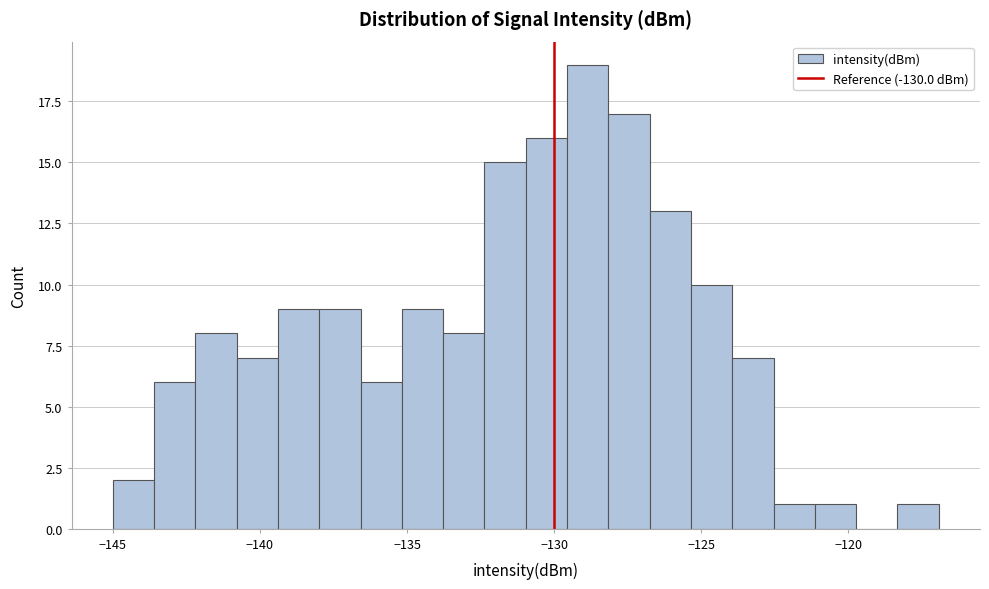

Read against the x-axis, roughly where is the centre of the tallest bar?

-129.0